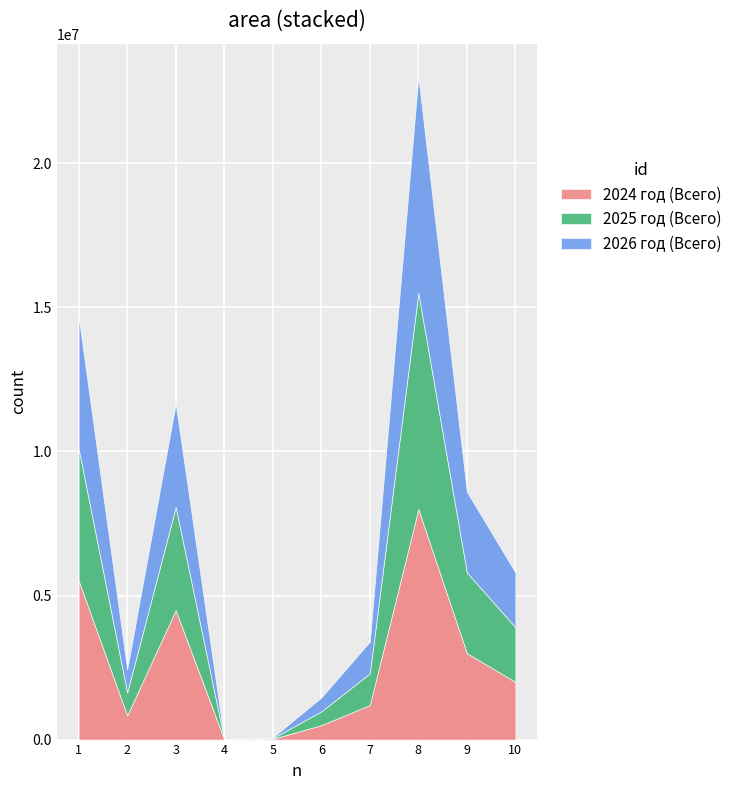

True or false: 2026 год (Всего) has a value of 3109.4 at Обеспечение проведения выборов.

False